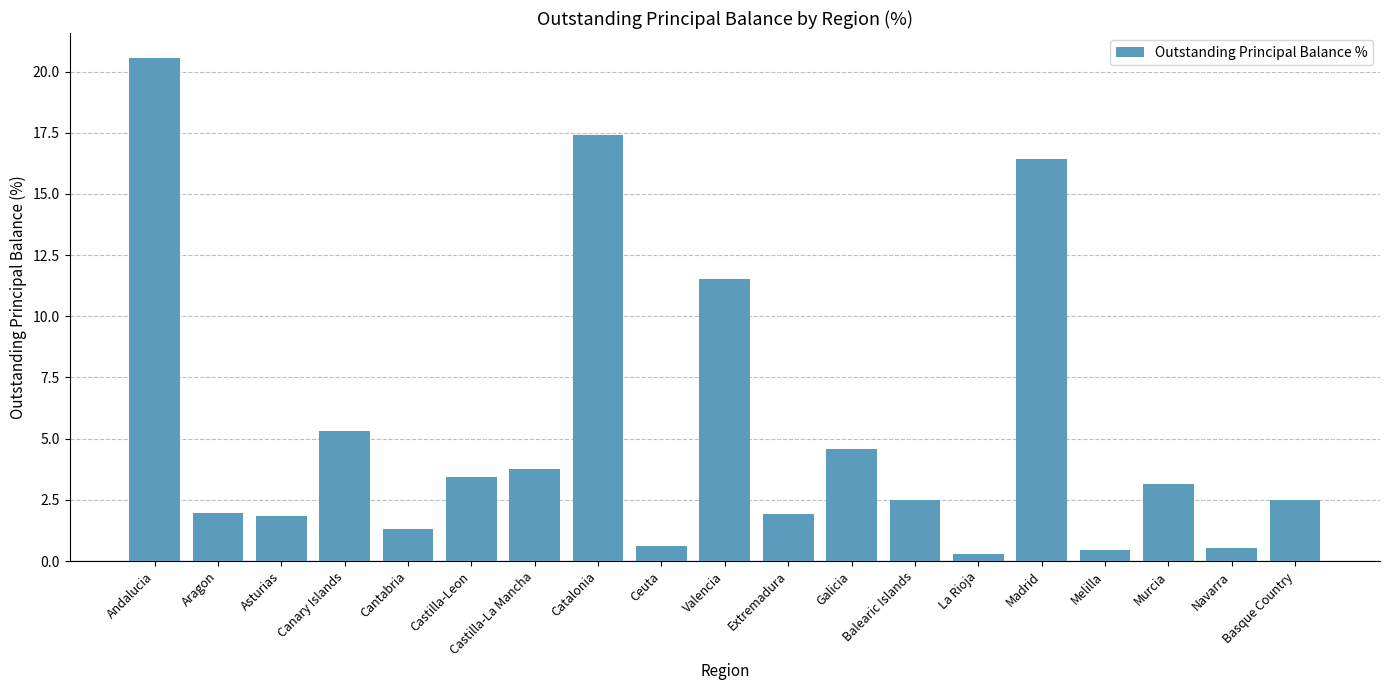

Are the bars grouped side by side (vs. stacked)?

No